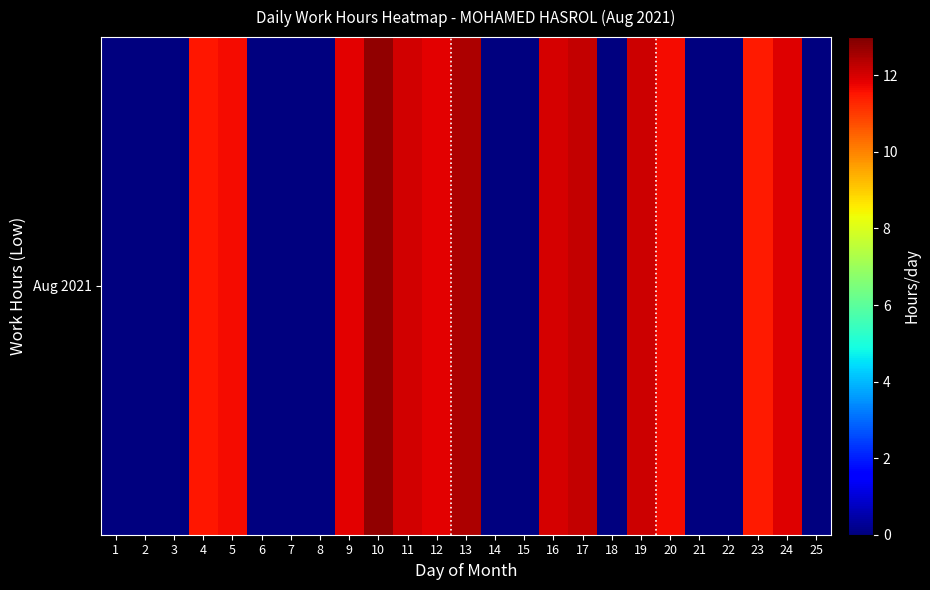

Rank the categories by value from lowest to highest.

1, 2, 3, 6, 7, 8, 14, 15, 18, 21, 22, 25, 23, 4, 5, 20, 9, 12, 24, 16, 11, 19, 17, 13, 10